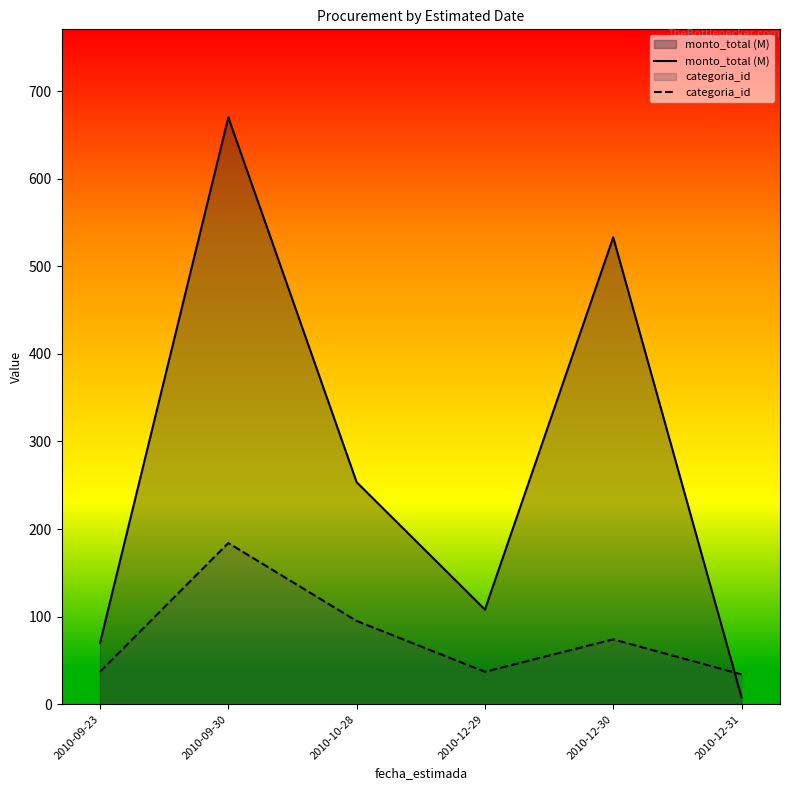

Reading right to left, extract all data points from this chart.

monto_total (M): 8.0	533.0	108.0	253.5	670.0	70.0
categoria_id: 34.0	74.0	37.0	95.0	184.0	37.0